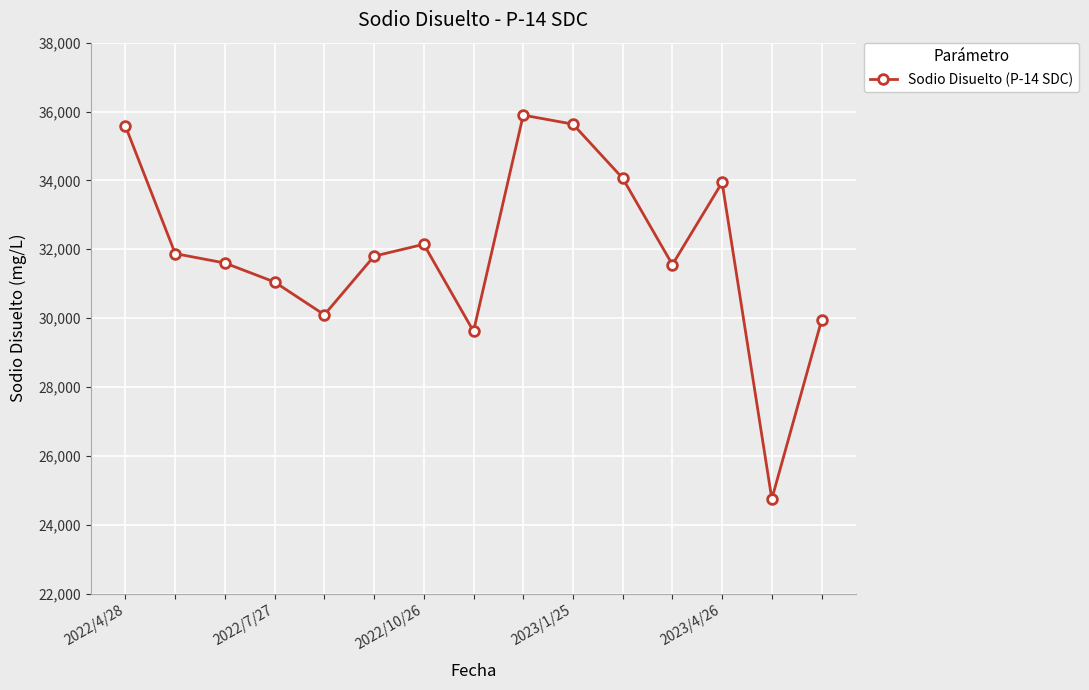

What is the value of the 3rd point from the left?

31600.2